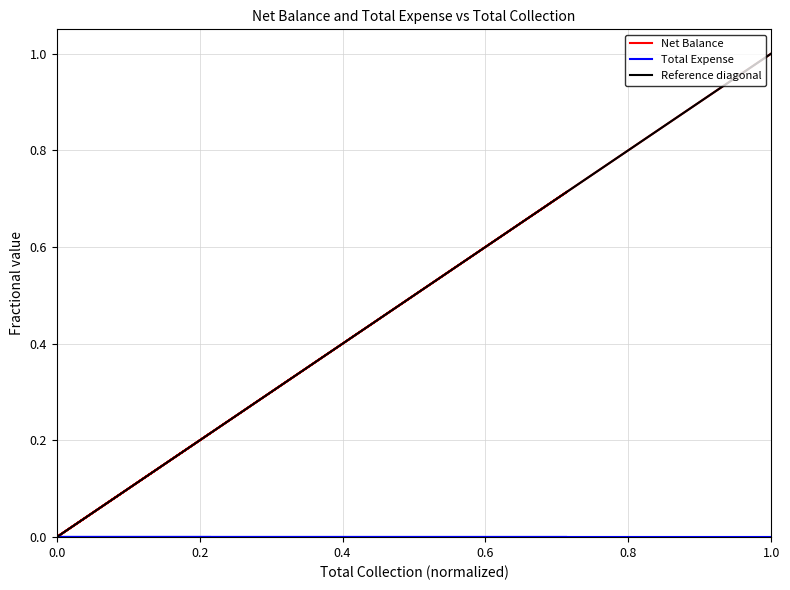

Does the chart display data point markers on the line(s)?

No